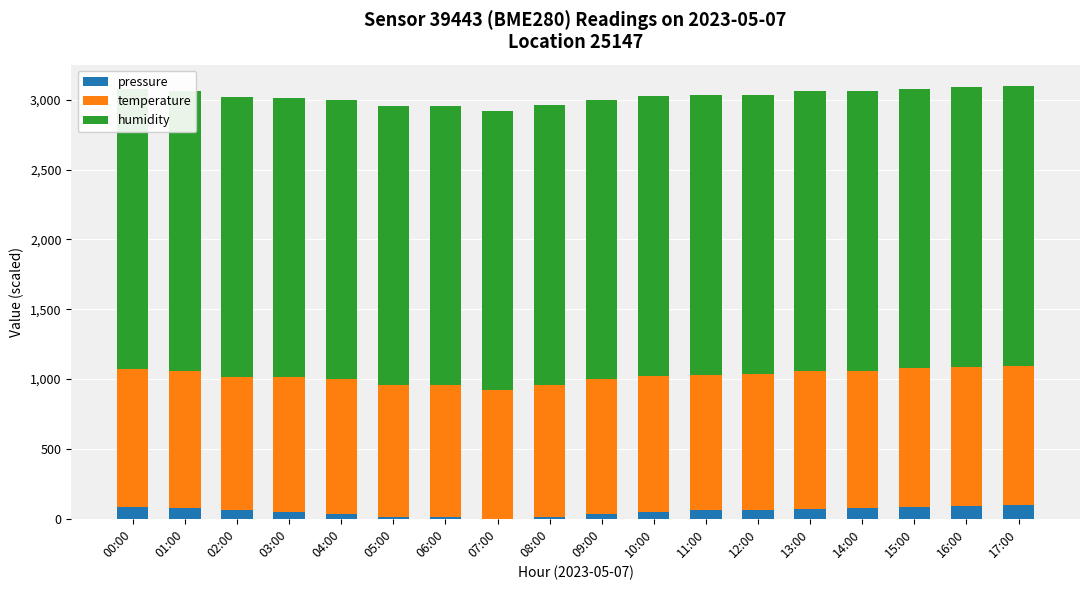

Reading left to right, what are all the values shown in this chart?

pressure: 83.4	76.5	64.4	45.2	37.3	14.8	10.4	0.0	9.5	36.5	50.4	60.9	63.4	71.2	76.5	85.2	91.2	99.1
temperature: 991.0	983.0	952.0	968.0	960.0	942.0	946.0	921.0	949.0	961.0	973.0	971.0	973.0	988.0	983.0	992.0	997.0	997.0
humidity: 2000.0	2000.0	2000.0	2000.0	2000.0	2000.0	2000.0	2000.0	2000.0	2000.0	2000.0	2000.0	2000.0	2000.0	2000.0	2000.0	2000.0	2000.0